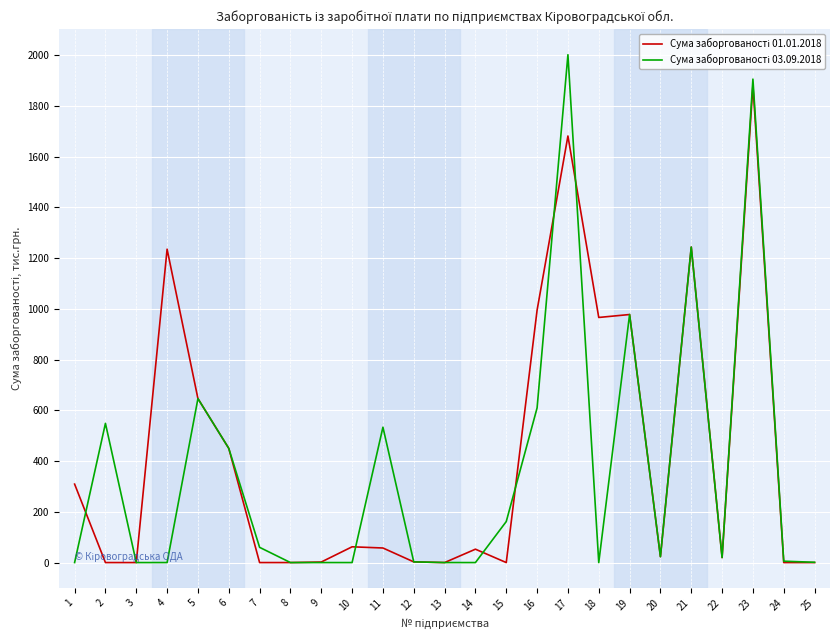

What is the total value across all series at 6?

900.2